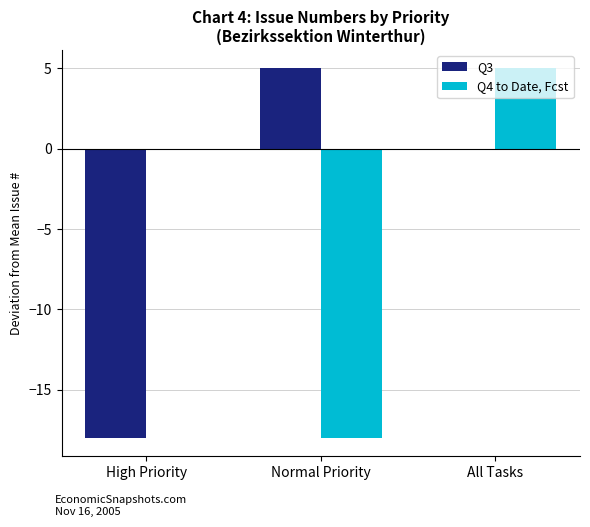

What is the difference between the Q3 values at All Tasks and High Priority?

18